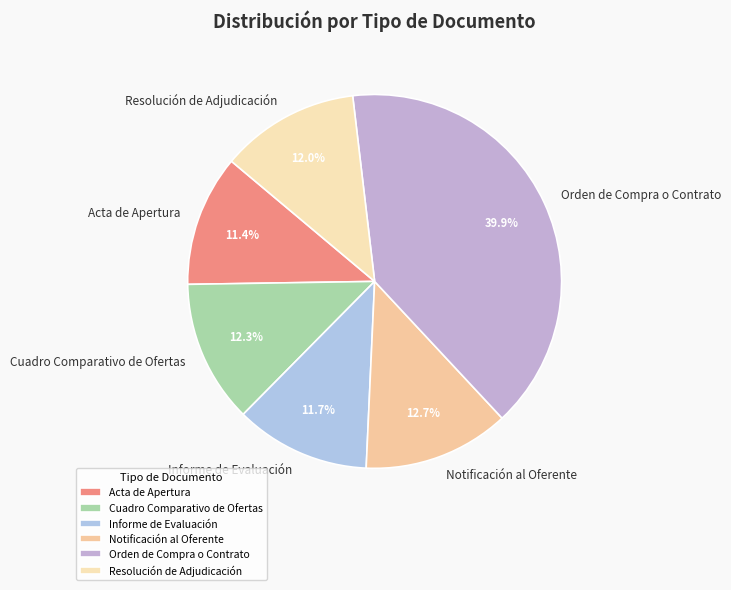

Which category has the biggest portion of the pie?

Orden de Compra o Contrato